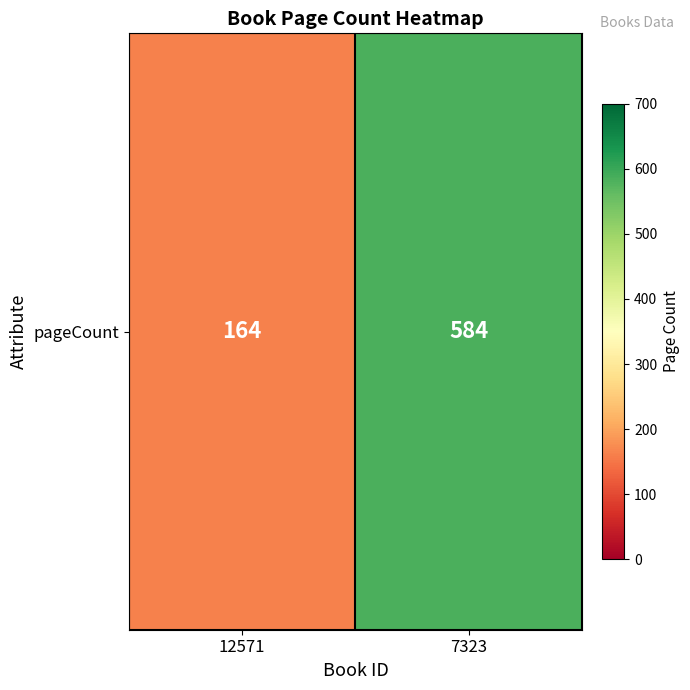

What is the average value?

374